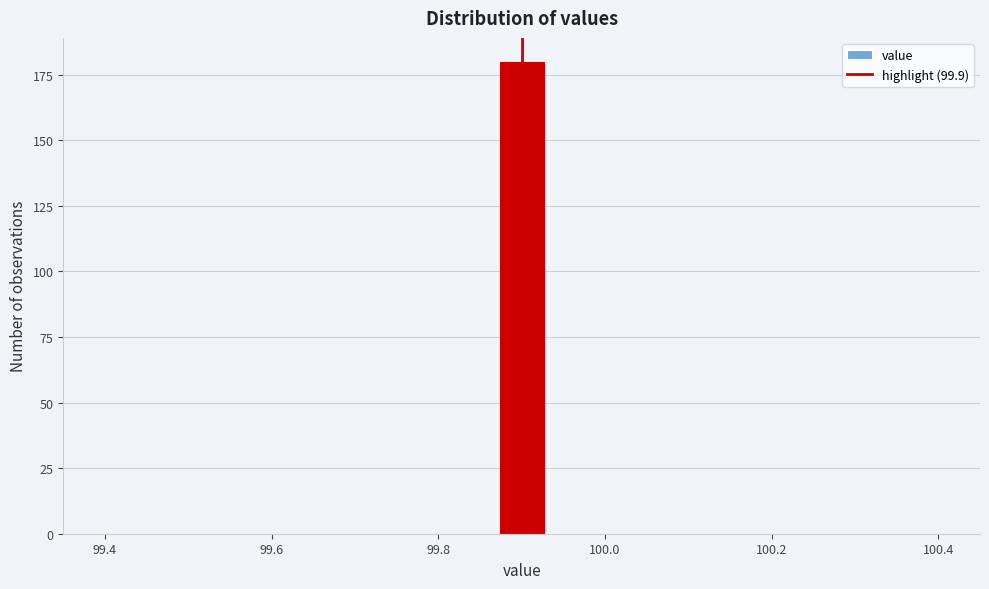

Read against the x-axis, roughly where is the centre of the tallest bar?

99.90